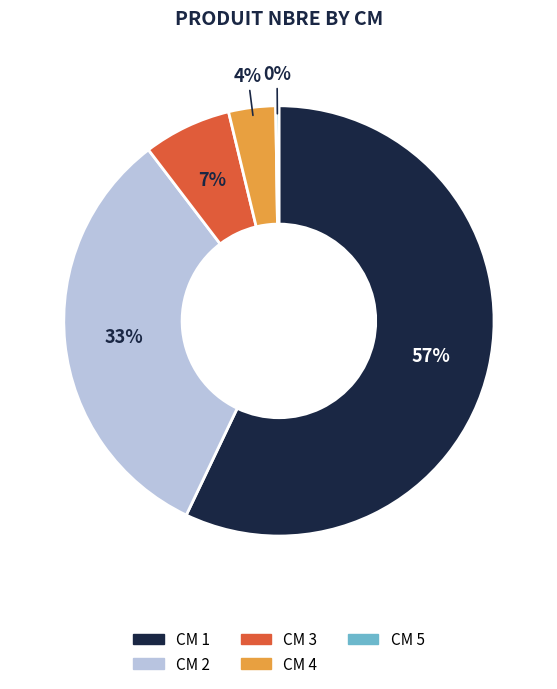

Which has a higher value, CM 2 or CM 1?

CM 1